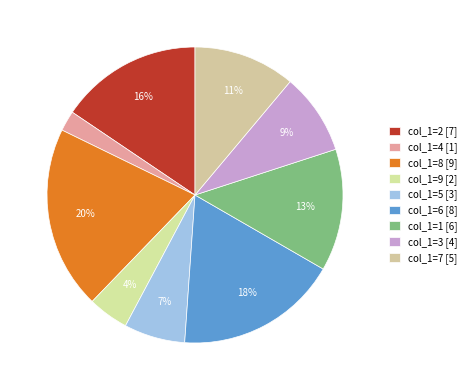

Which slice is the smallest?

col_1=4